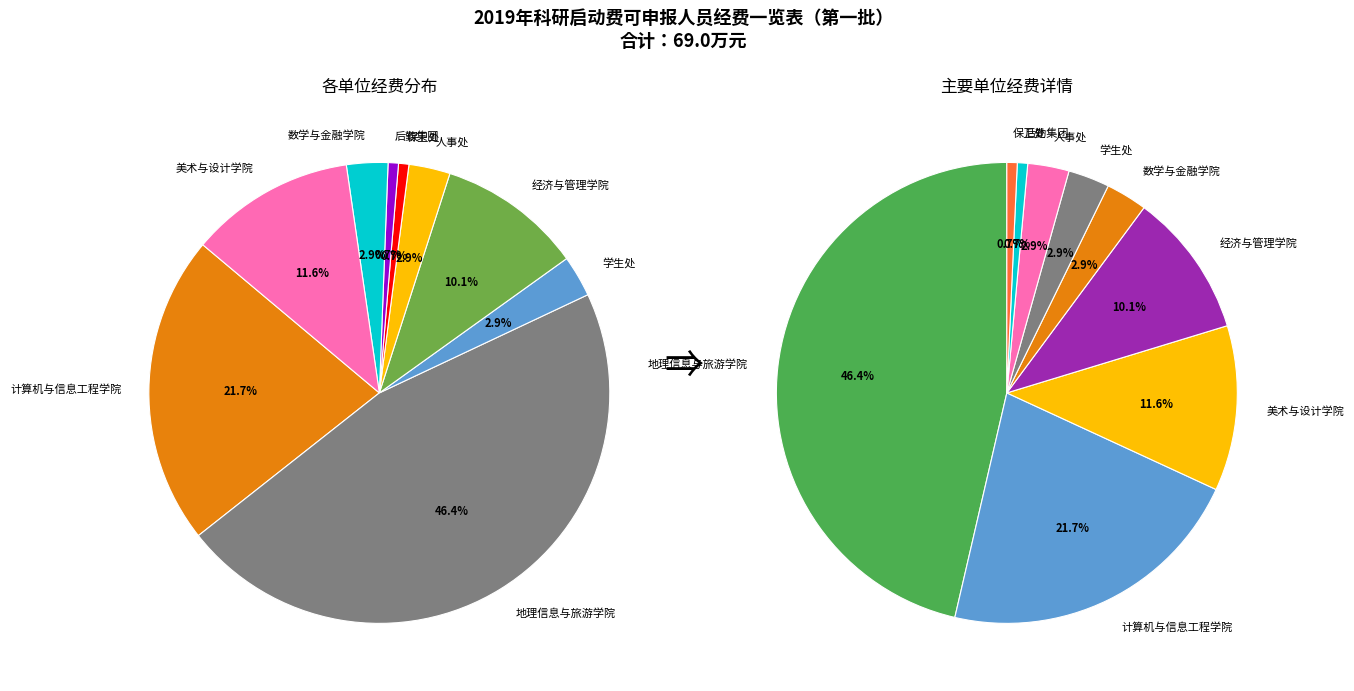

How much of the chart is everything except 学生处?

97.1%